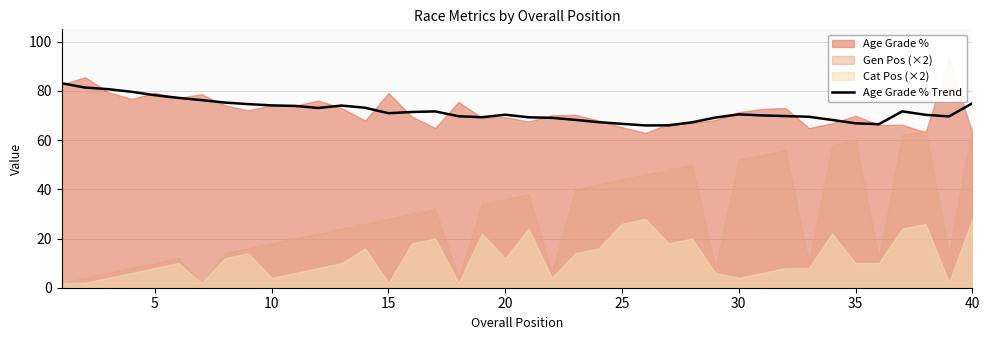

Reading right to left, transcribe all the data shown in this chart.

74.9	69.6	70.3	71.7	66.5	66.8	68.2	69.5	69.8	70.0	70.4	69.2	67.2	66.0	65.9	66.6	67.3	68.2	69.0	69.3	70.3	69.3	69.7	71.6	71.4	70.9	73.1	74.0	73.0	73.9	74.1	74.6	75.2	76.2	77.2	78.2	79.6	80.7	81.3	83.1